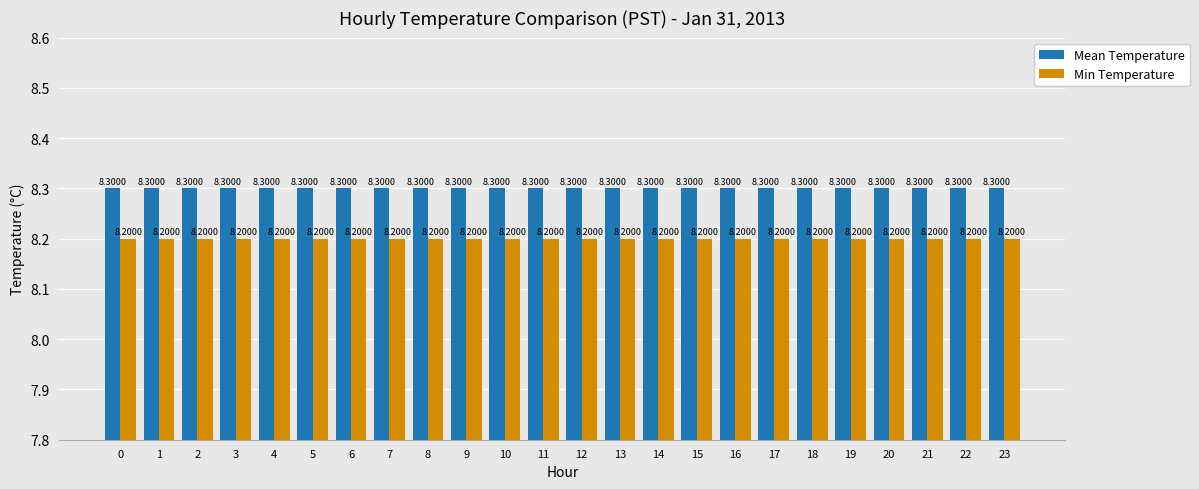

What are all the series names shown in the legend?

Mean Temperature, Min Temperature